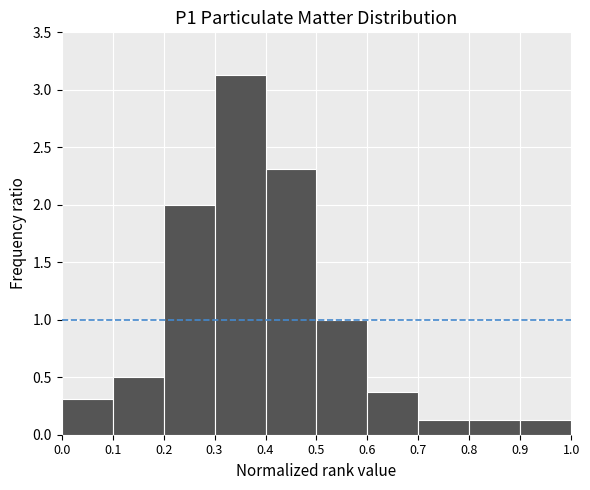

Over which range of the x-axis is the bar tallest?

0.3 to 0.4